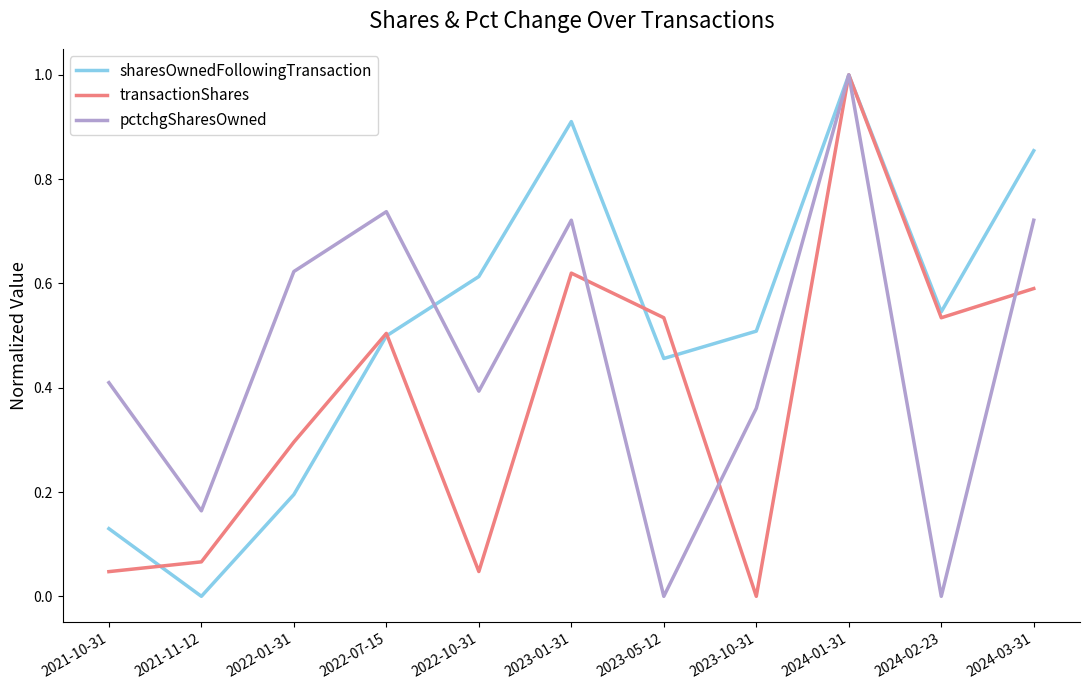

Between 2023-05-12 and 2024-01-31, which series saw the biggest shift?

pctchgSharesOwned